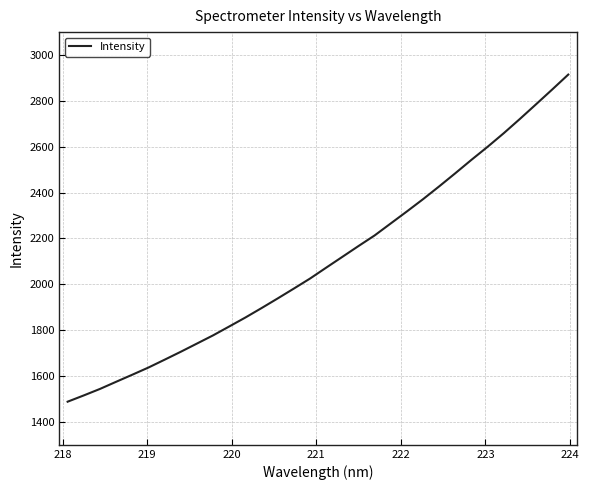

What is the maximum value shown in the chart?

2914.8